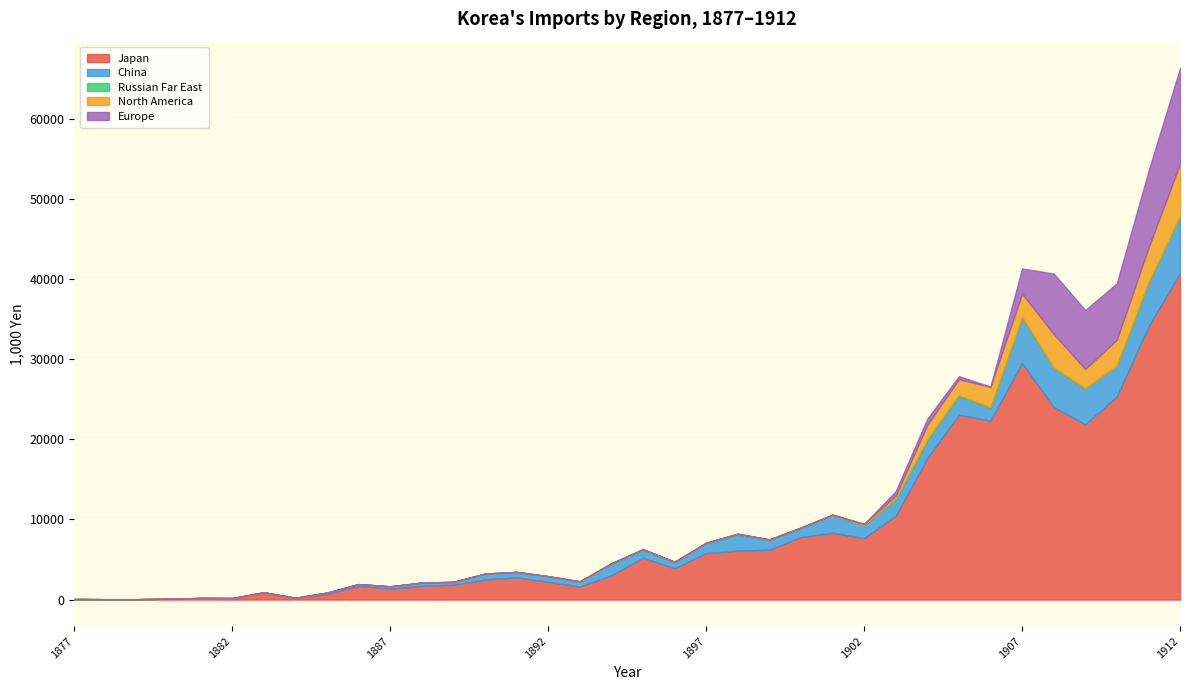

What is the total value across all series at 1912?

66303.9